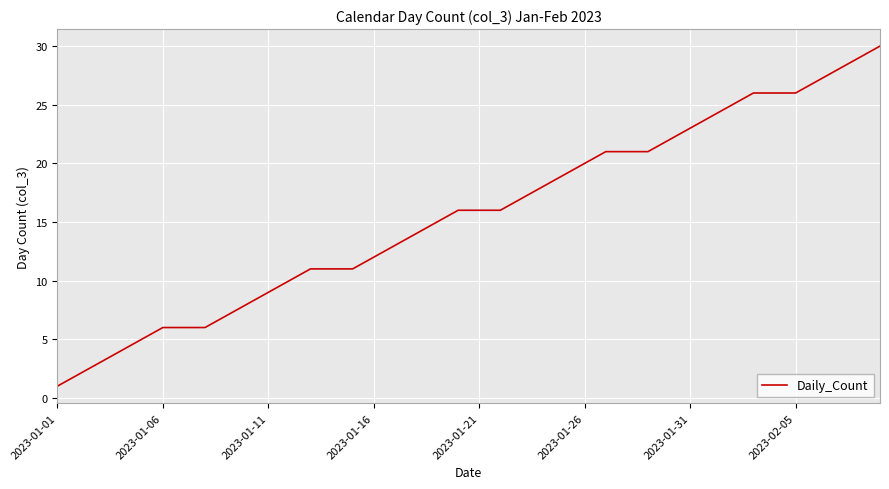

How many lines are shown in the chart?

1